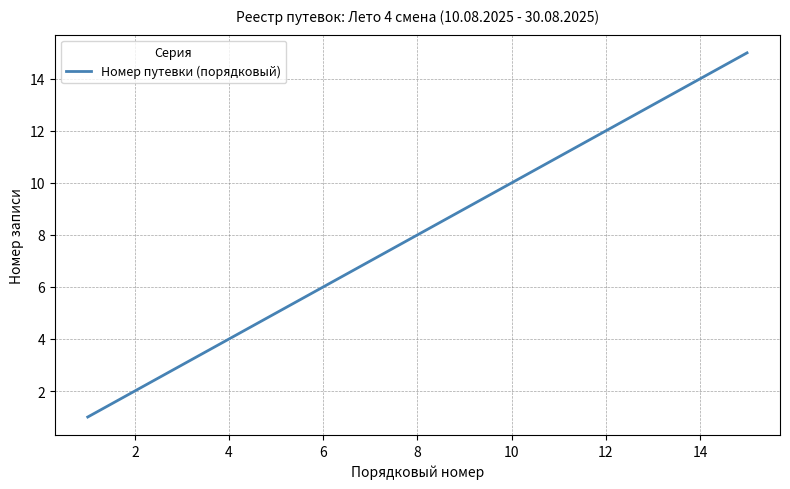

Reading right to left, extract all data points from this chart.

15	14	13	12	11	10	9	8	7	6	5	4	3	2	1